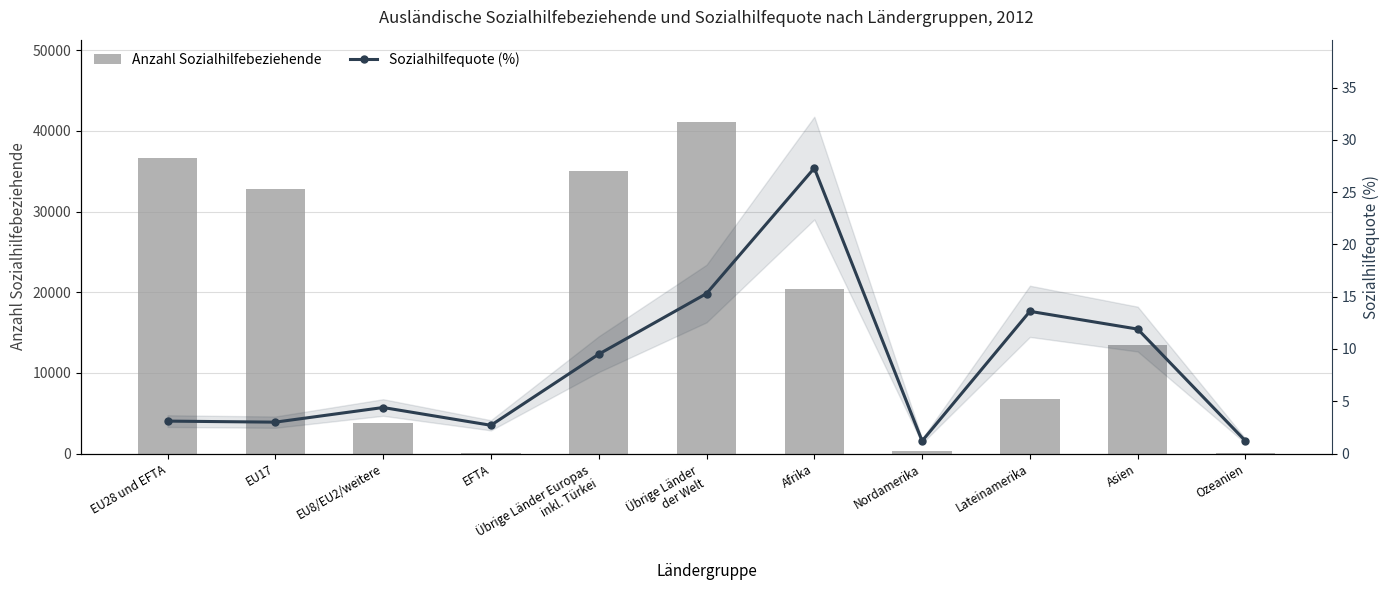

Is it true that Sozialhilfequote (%) equals 9.5 at Übrige Länder Europas
inkl. Türkei?

True